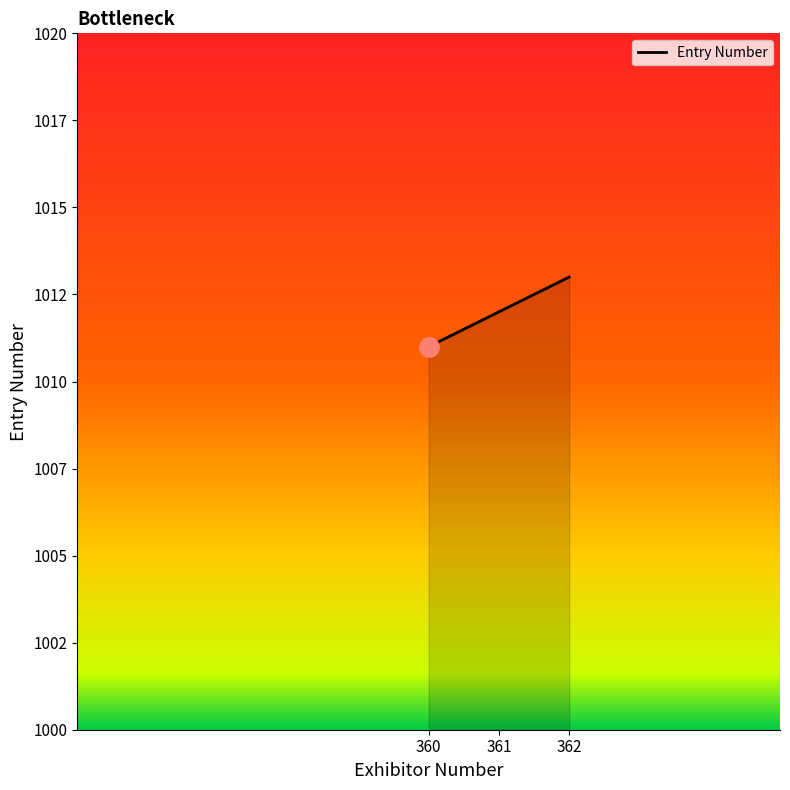

Rank the categories by value from lowest to highest.

360, 361, 362